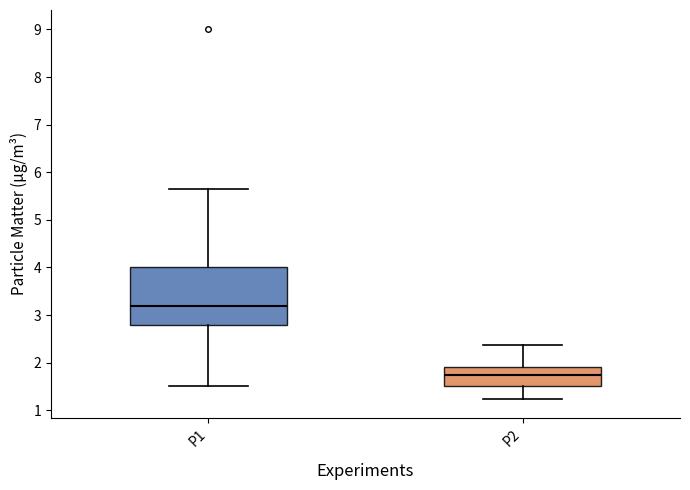

Which box has the lowest median line?

P2